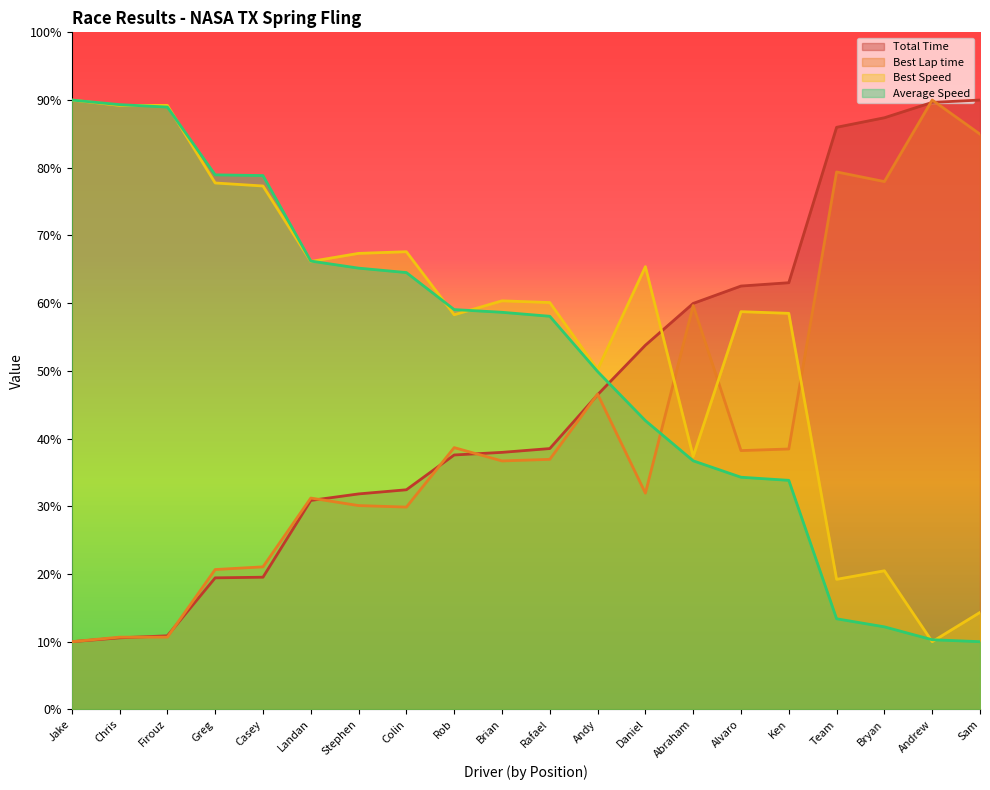

What are all the series names shown in the legend?

Total Time, Best Lap time, Best Speed, Average Speed